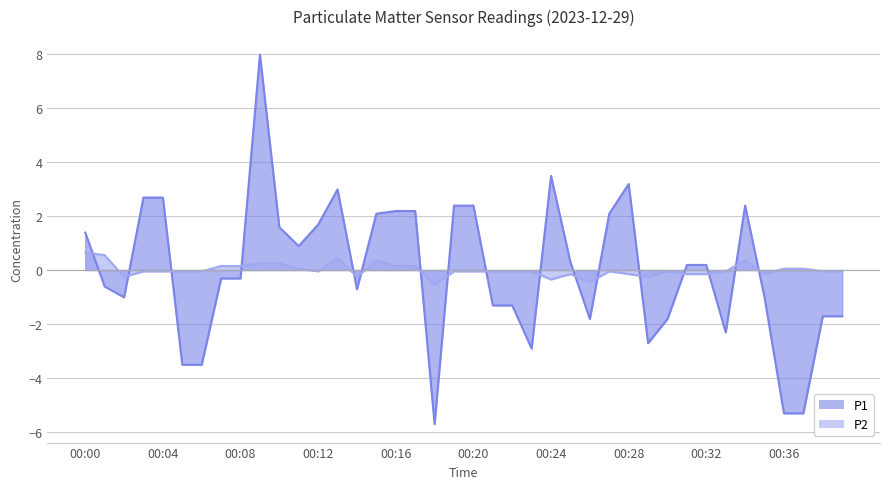

What is the total value across all series at 00:11?

0.9